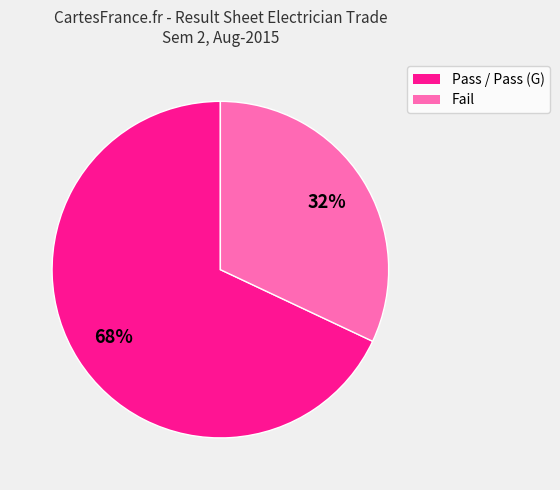

Which has a higher value, Pass or Fail?

Pass